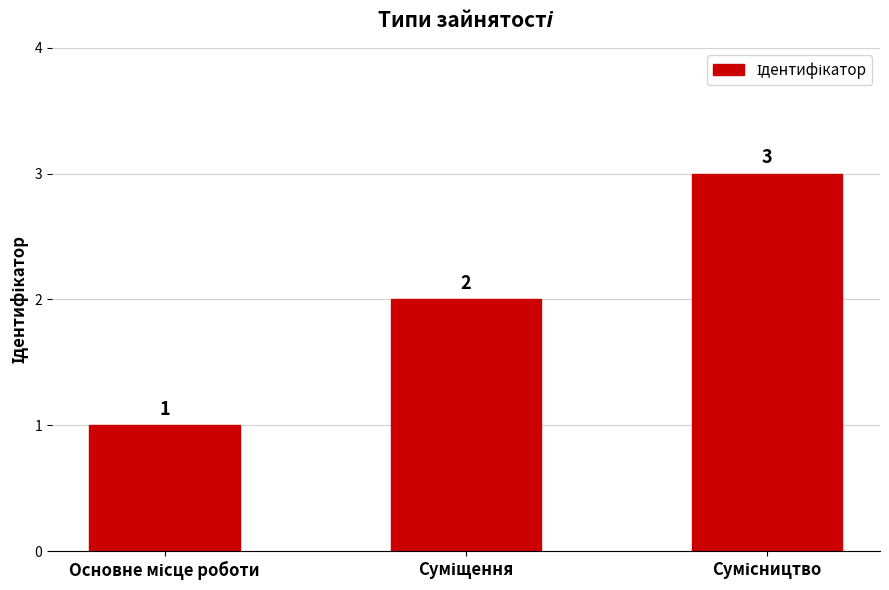

What is the maximum value shown in the chart?

3